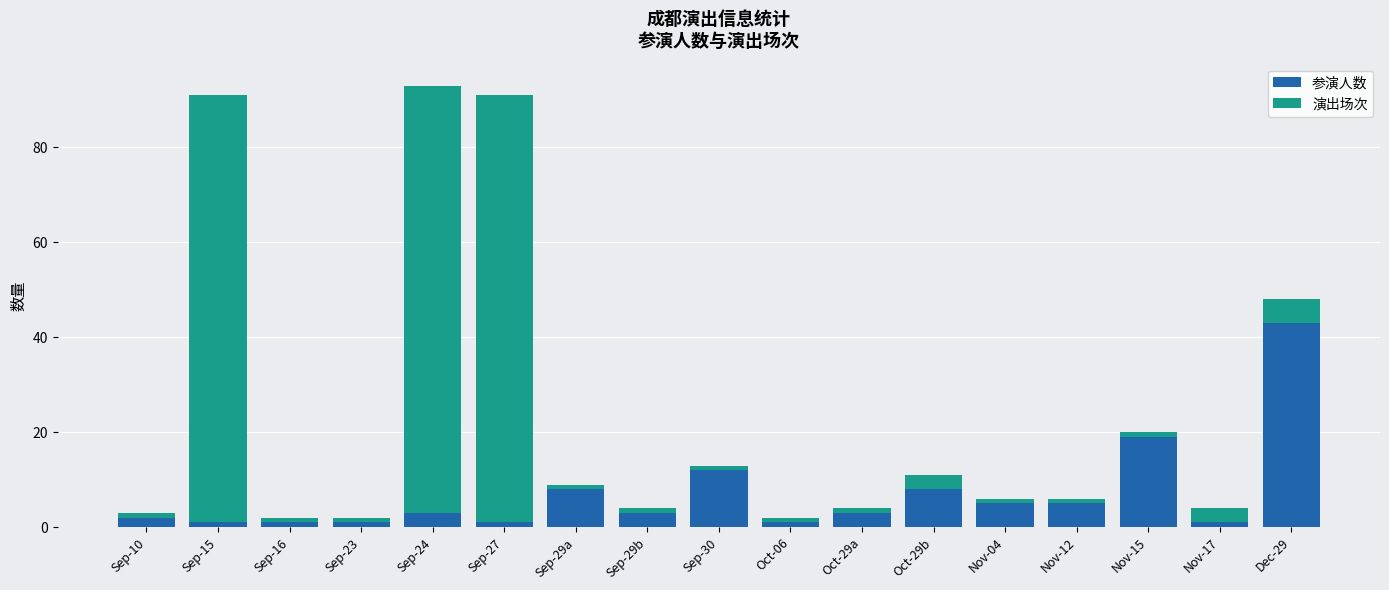

What is the total value across all series at Sep-16?

2